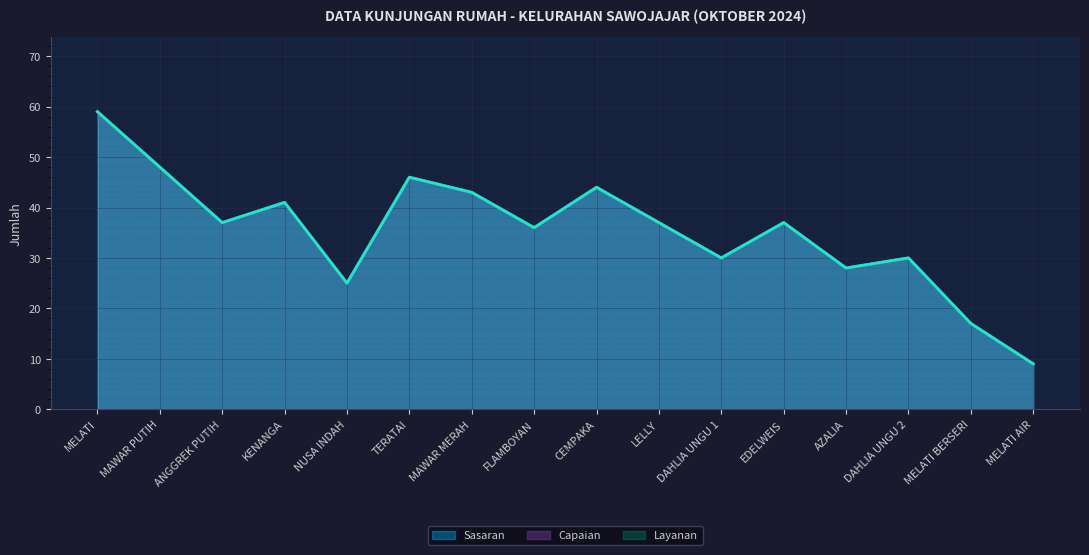

Where does the Capaian series first go above 37?

MELATI